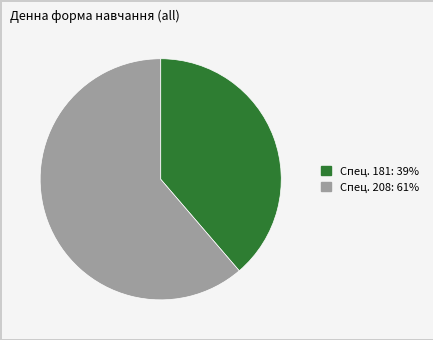

Which slice is the largest?

Спец. 208: 61%